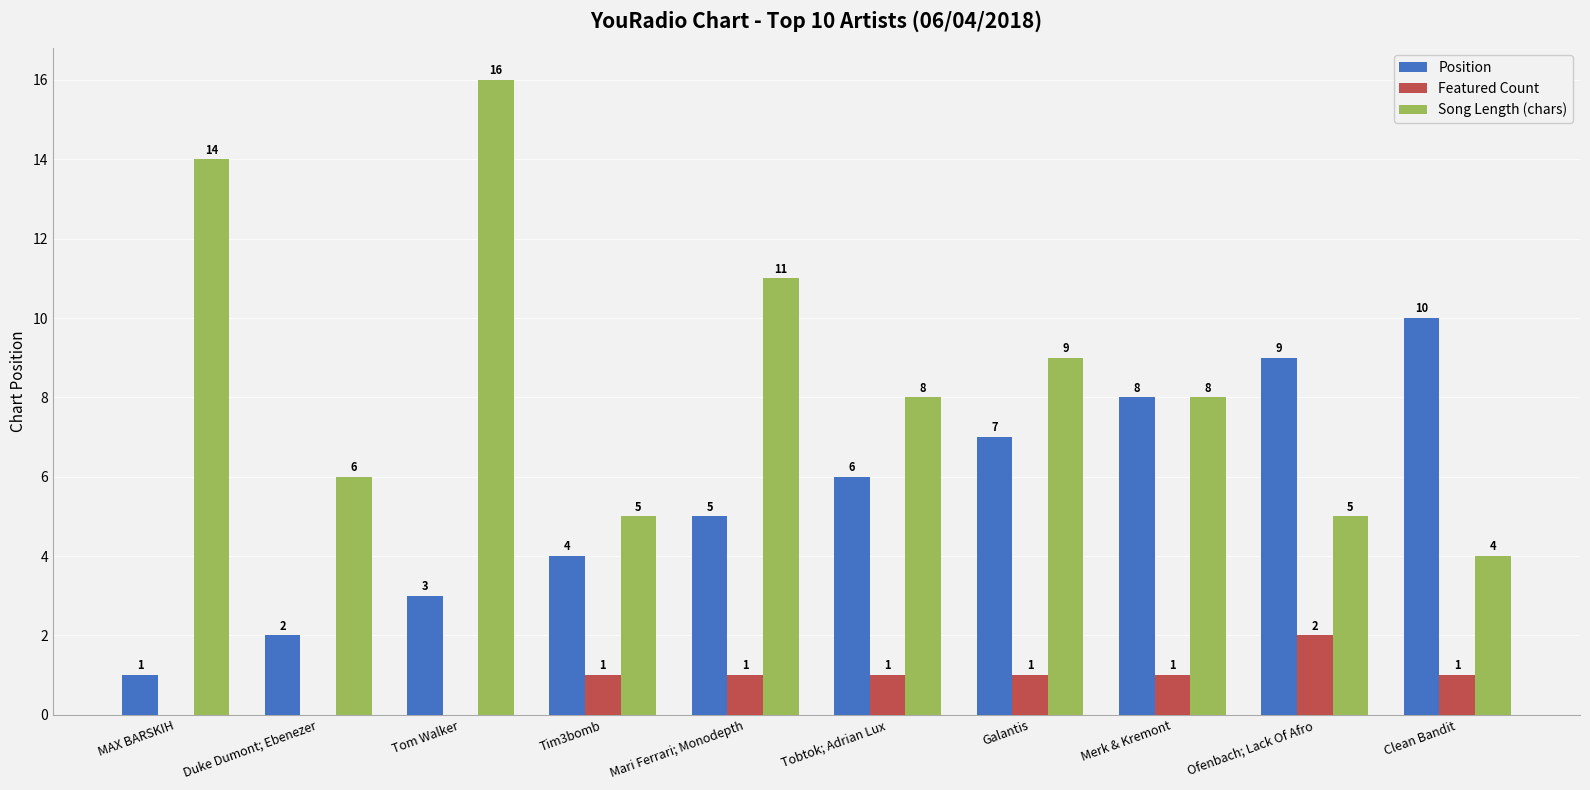

Reading left to right, extract all data points from this chart.

Position: MAX BARSKIH=1	Duke Dumont; Ebenezer=2	Tom Walker=3	Tim3bomb=4	Mari Ferrari; Monodepth=5	Tobtok; Adrian Lux=6	Galantis=7	Merk & Kremont=8	Ofenbach; Lack Of Afro=9	Clean Bandit=10
Featured Count: MAX BARSKIH=0	Duke Dumont; Ebenezer=0	Tom Walker=0	Tim3bomb=1	Mari Ferrari; Monodepth=1	Tobtok; Adrian Lux=1	Galantis=1	Merk & Kremont=1	Ofenbach; Lack Of Afro=2	Clean Bandit=1
Song Length (chars): MAX BARSKIH=14	Duke Dumont; Ebenezer=6	Tom Walker=16	Tim3bomb=5	Mari Ferrari; Monodepth=11	Tobtok; Adrian Lux=8	Galantis=9	Merk & Kremont=8	Ofenbach; Lack Of Afro=5	Clean Bandit=4